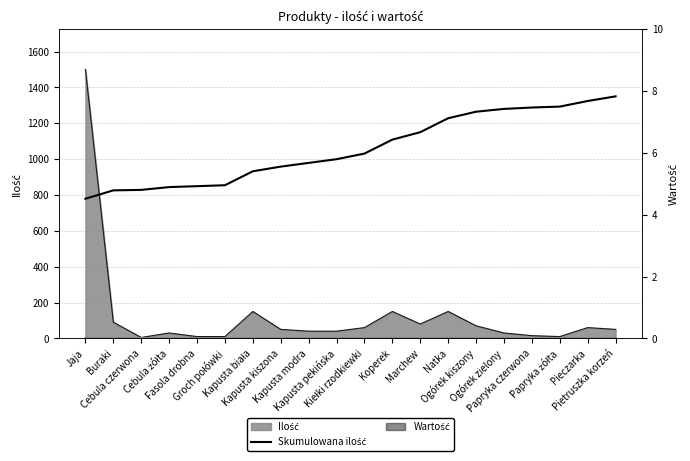

What is the label of the 12th point from the right?

Kapusta modra